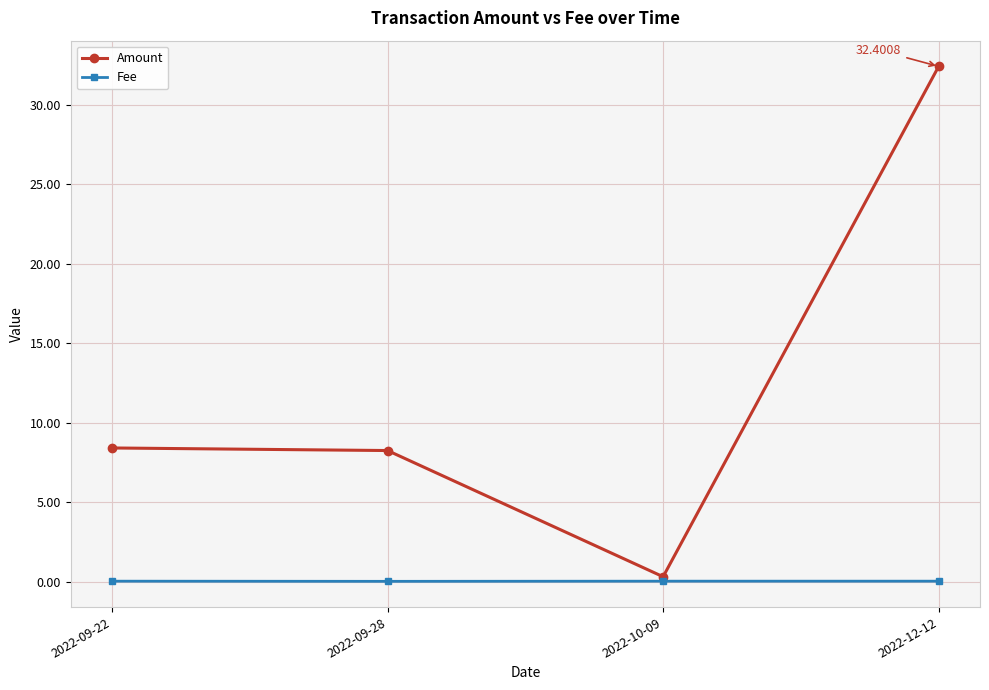

Rank the series by their average value, from lowest to highest.

Fee, Amount